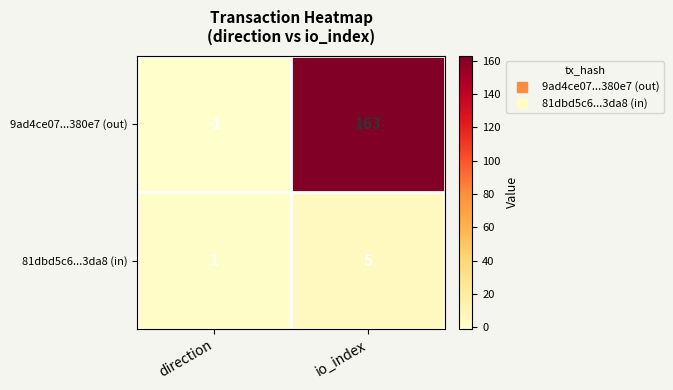

Reading left to right, extract all data points from this chart.

9ad4ce07...380e7 (out): direction=-1	io_index=163
81dbd5c6...3da8 (in): direction=1	io_index=5